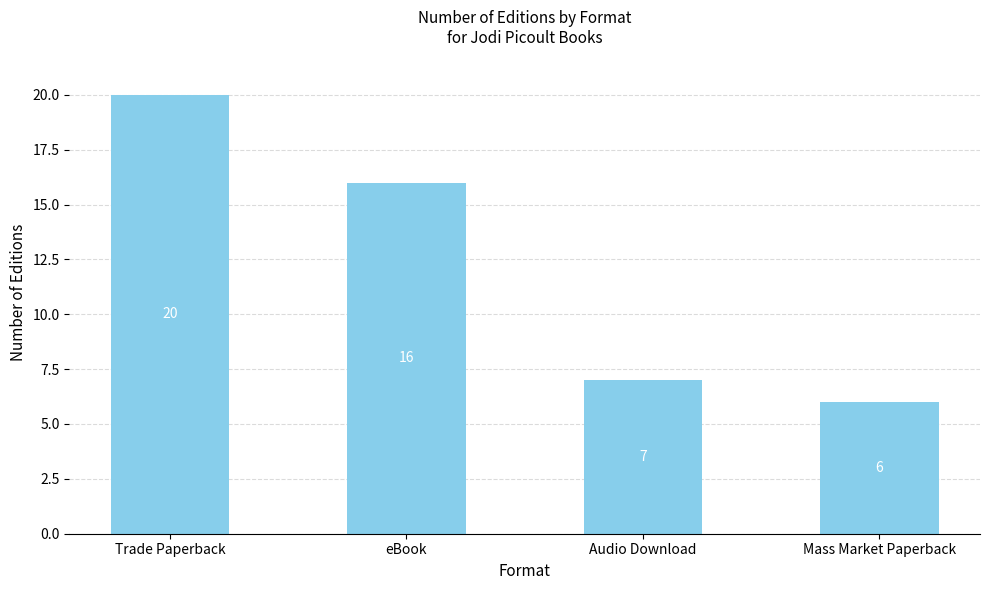

What is the difference between the second highest and second lowest values?

9